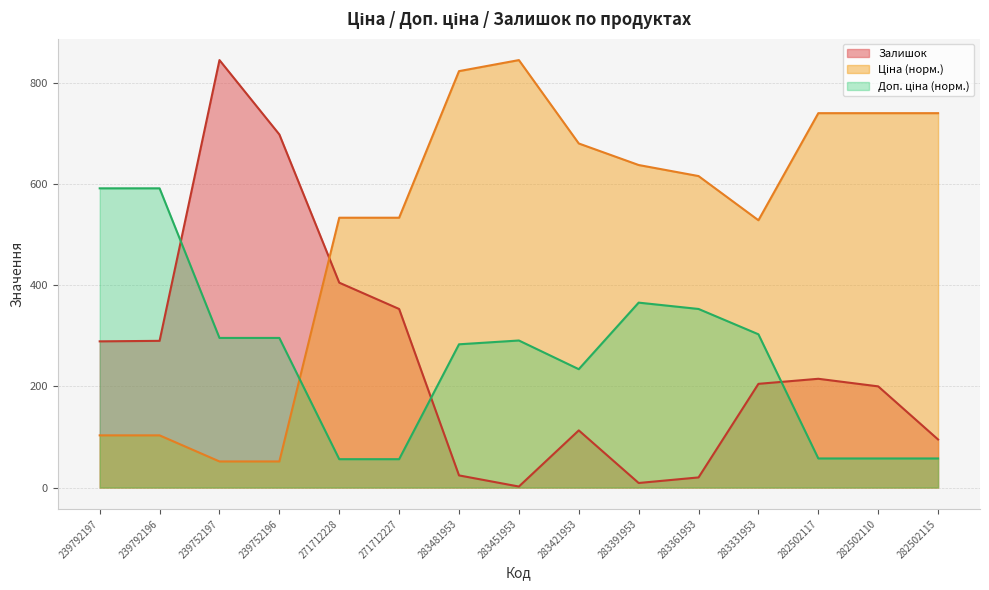

Where is Ціна nearest to the value 448?

283331953